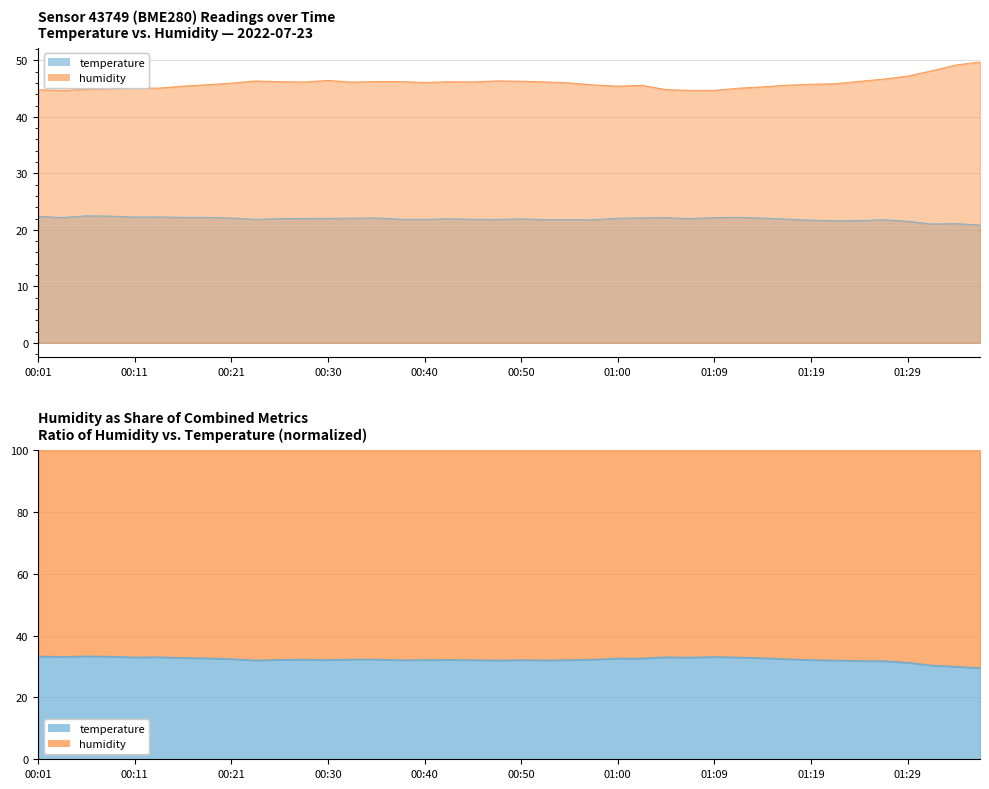

List the series in order of their overall mean, lowest first.

temperature, humidity